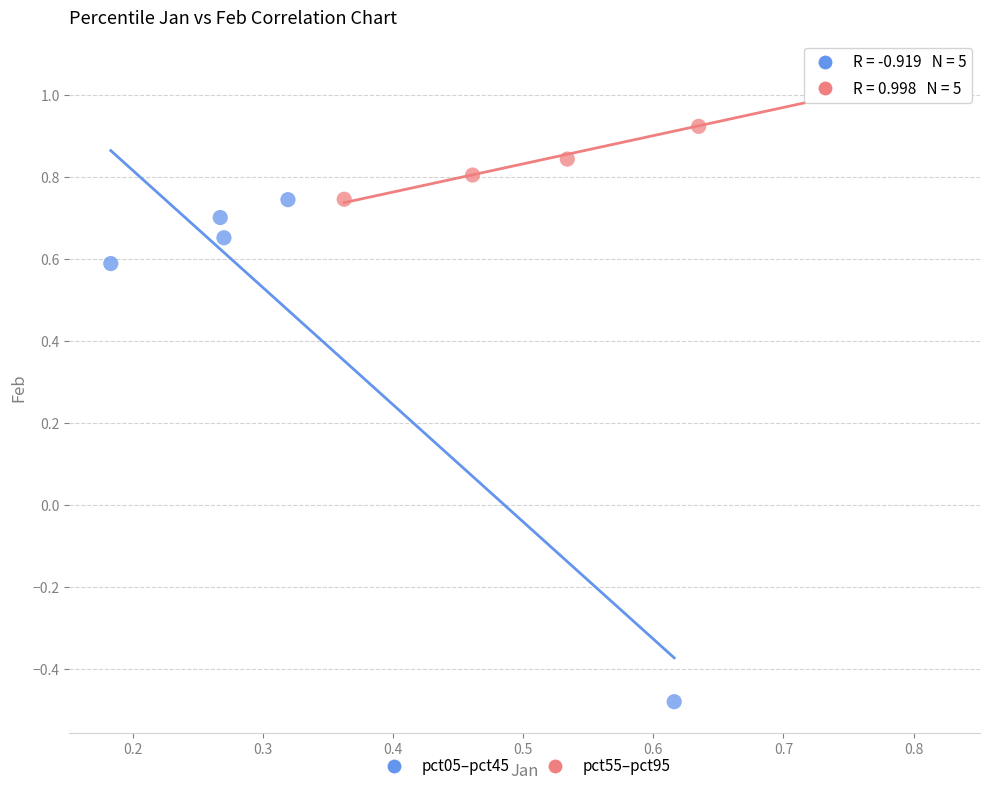

Which series contains the highest Y value?

pct55–pct95